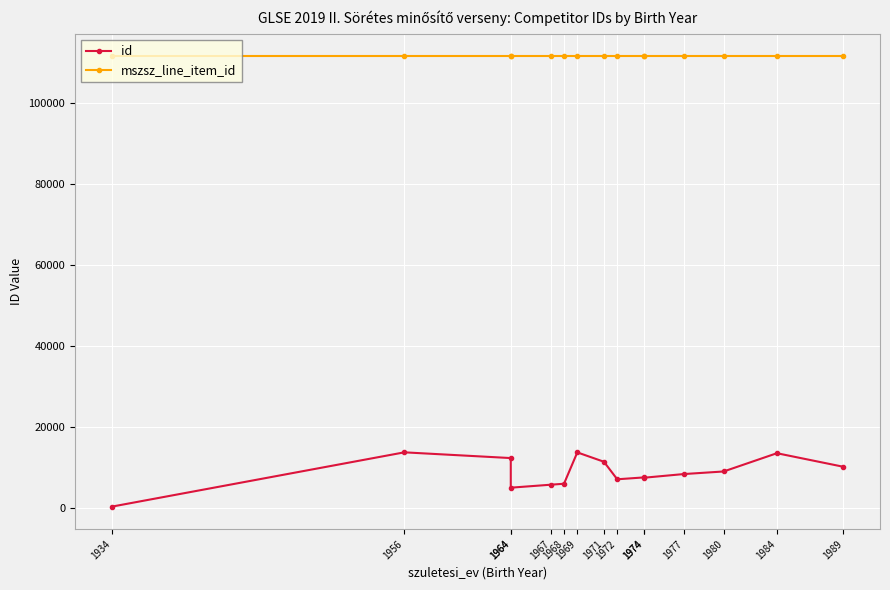

List the labels in order of id value, largest first.

1956, 1969, 1984, 1964, 1971, 1989, 1980, 1977, 1974, 1974, 1972, 1968, 1967, 1964, 1934